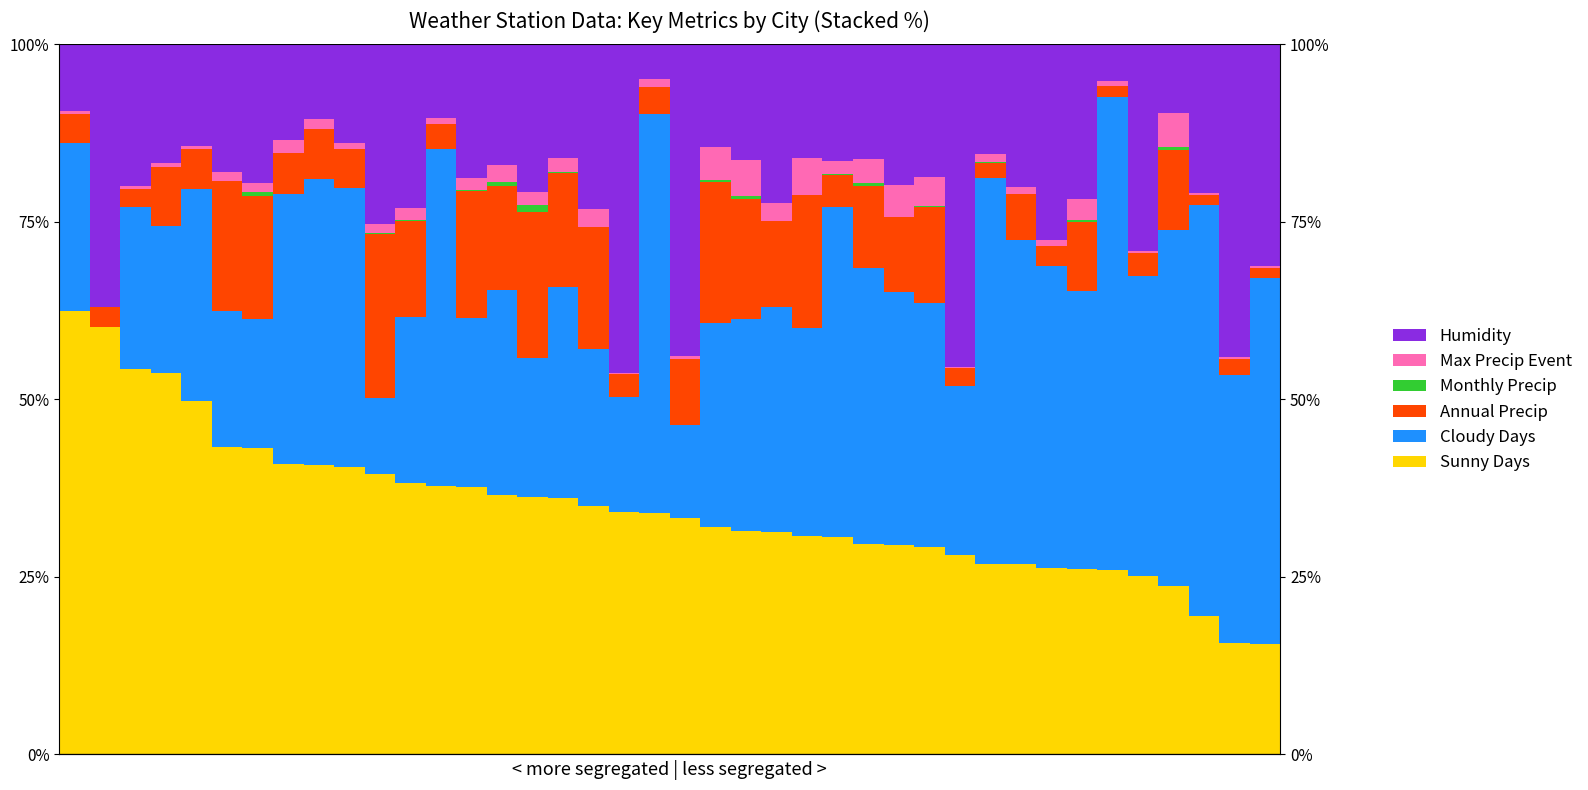

What is the difference between the highest and lowest values at 18?

46.3